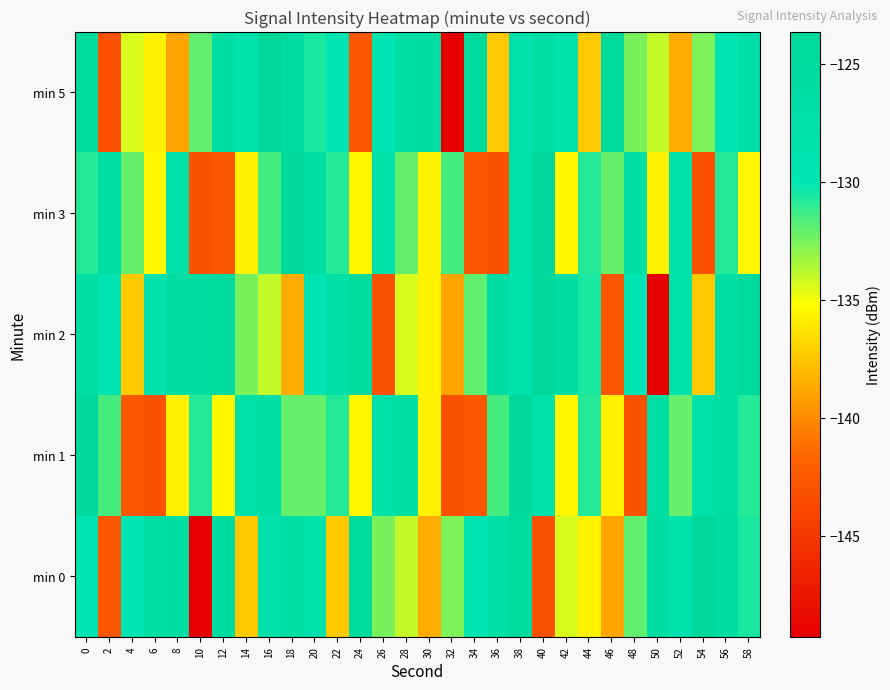

Which label corresponds to the smallest value in the chart?

10